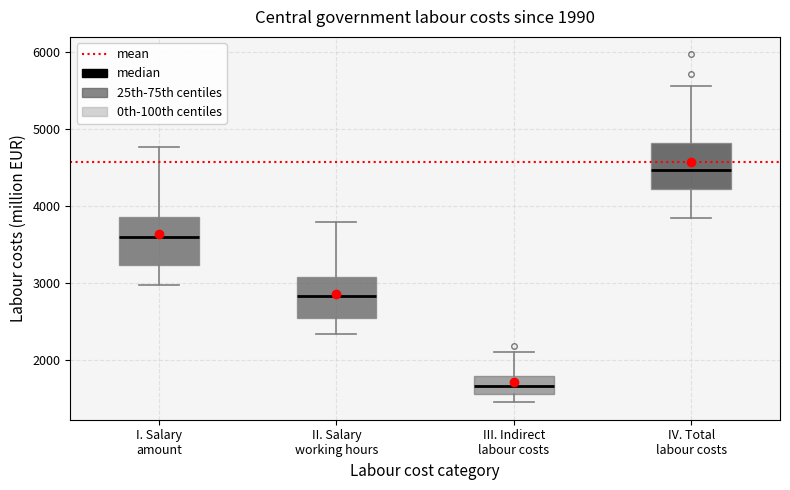

Which box's median line is the highest?

IV. Total labour costs